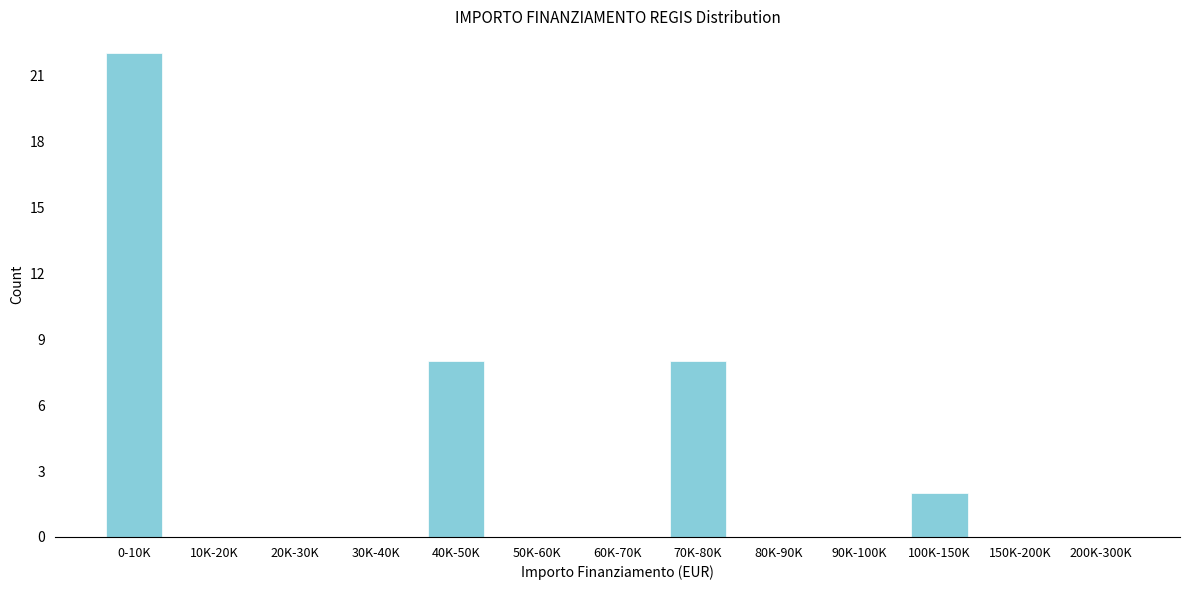

Reading left to right, extract all data points from this chart.

0-10K=22	10K-20K=0	20K-30K=0	30K-40K=0	40K-50K=8	50K-60K=0	60K-70K=0	70K-80K=8	80K-90K=0	90K-100K=0	100K-150K=2	150K-200K=0	200K-300K=0